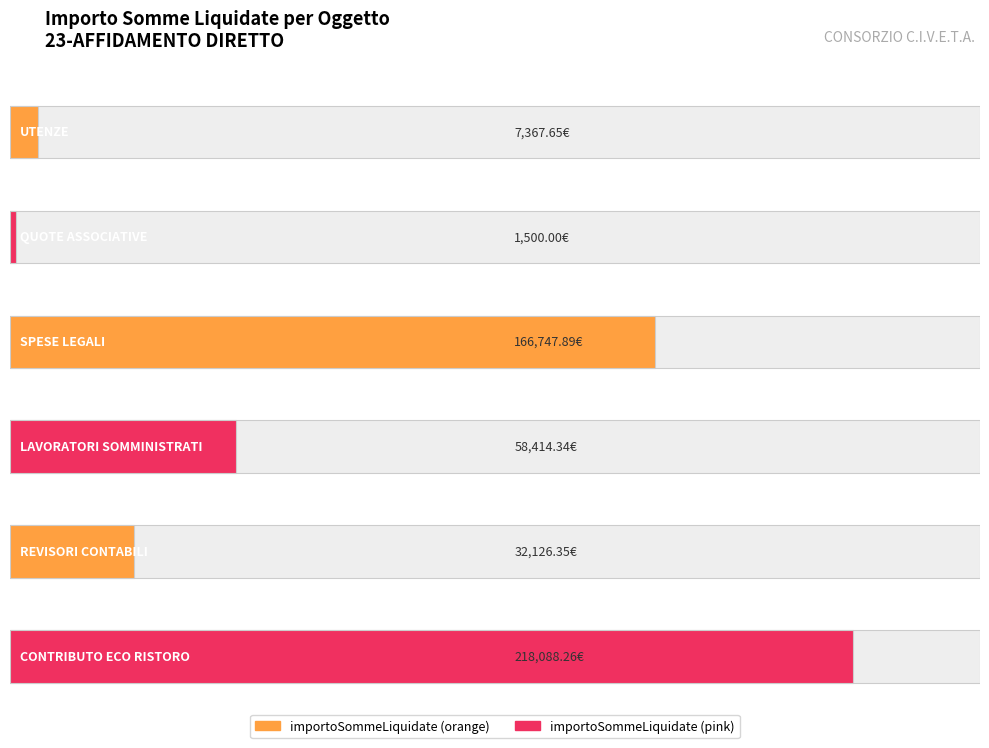

At which category is the sum across all series the highest?

CONTRIBUTO ECO RISTORO